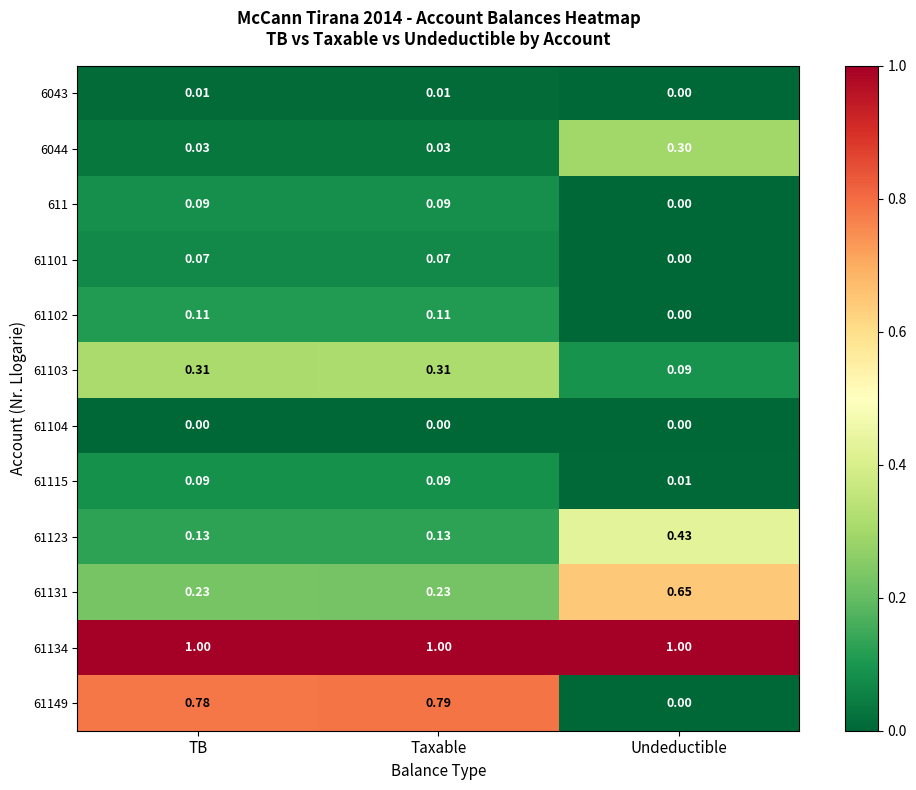

Where is 61102 nearest to the value 0?

Undeductible